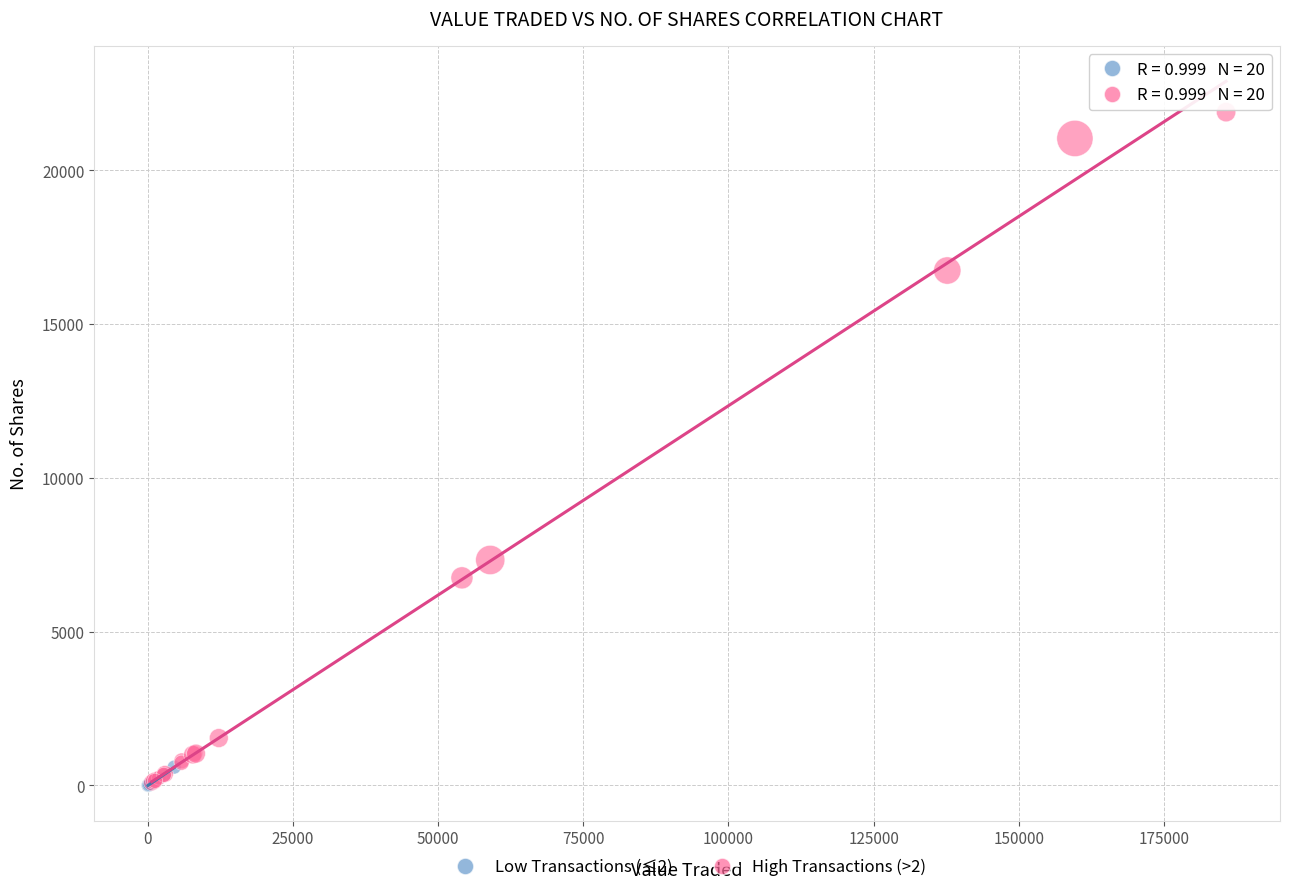

Which series has the widest spread of Y values?

High Transactions (>2)